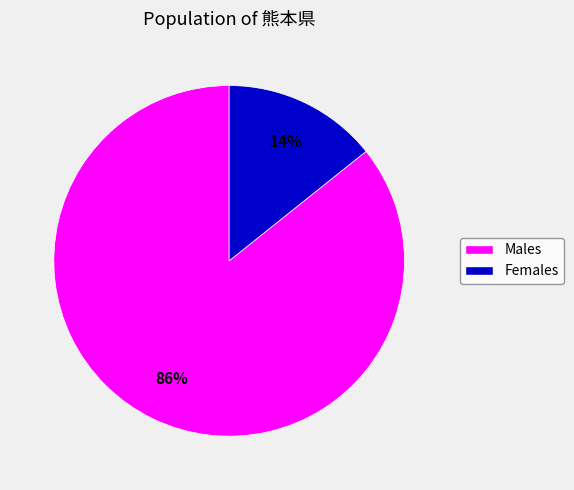

Is there a majority slice in this chart?

Yes